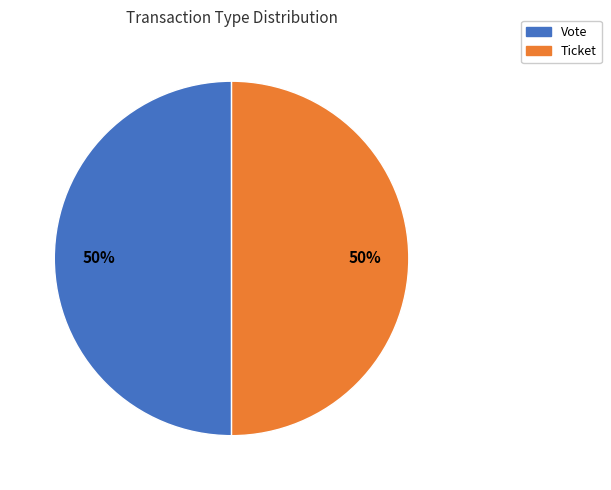

Is it true that Vote is 59% of the pie?

False